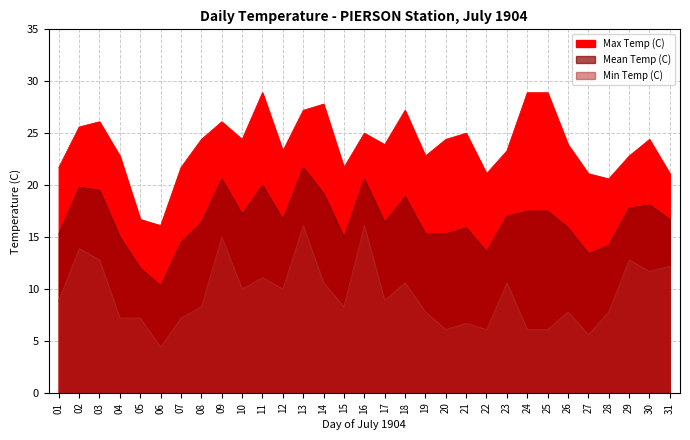

Reading right to left, transcribe all the data shown in this chart.

Max Temp (C): 31=21.1	30=24.4	29=22.8	28=20.6	27=21.1	26=23.9	25=28.9	24=28.9	23=23.3	22=21.1	21=25.0	20=24.4	19=22.8	18=27.2	17=23.9	16=25.0	15=21.7	14=27.8	13=27.2	12=23.3	11=28.9	10=24.4	09=26.1	08=24.4	07=21.7	06=16.1	05=16.7	04=22.8	03=26.1	02=25.6	01=21.7
Mean Temp (C): 31=16.7	30=18.1	29=17.8	28=14.2	27=13.4	26=15.9	25=17.5	24=17.5	23=17.0	22=13.6	21=15.9	20=15.3	19=15.3	18=18.9	17=16.4	16=20.6	15=15.0	14=19.2	13=21.7	12=16.7	11=20.0	10=17.2	09=20.6	08=16.4	07=14.5	06=10.3	05=12.0	04=15.0	03=19.5	02=19.8	01=15.3
Min Temp (C): 31=12.2	30=11.7	29=12.8	28=7.8	27=5.6	26=7.8	25=6.1	24=6.1	23=10.6	22=6.1	21=6.7	20=6.1	19=7.8	18=10.6	17=8.9	16=16.1	15=8.3	14=10.6	13=16.1	12=10.0	11=11.1	10=10.0	09=15.0	08=8.3	07=7.2	06=4.4	05=7.2	04=7.2	03=12.8	02=13.9	01=8.9